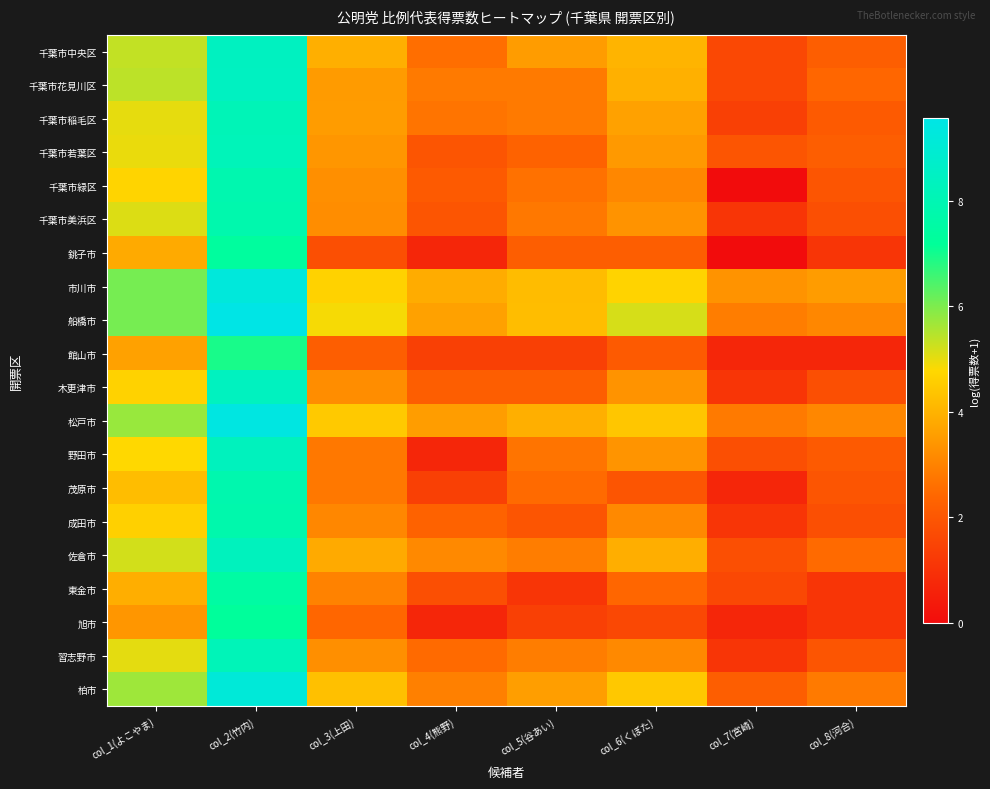

What is the greatest value displayed?

9.6